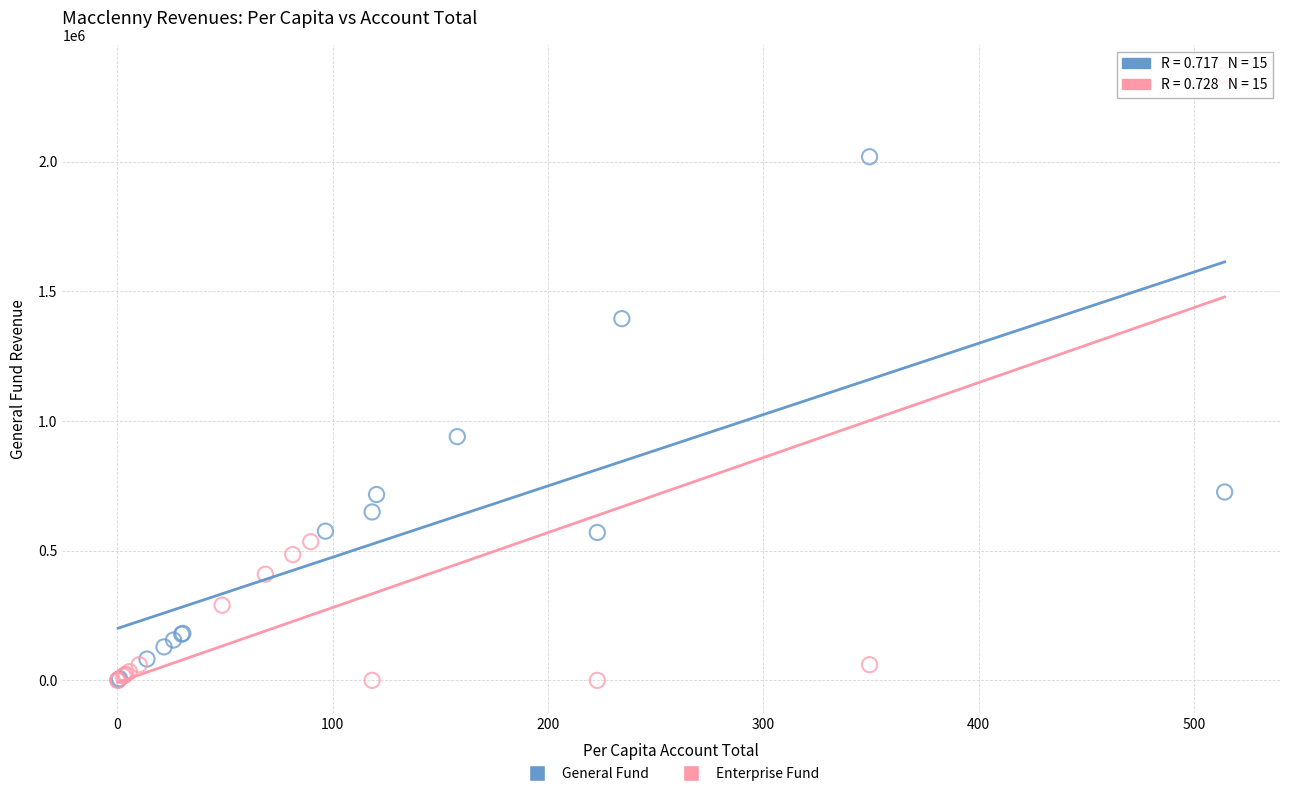

What are all the series names shown in the legend?

General Fund, Enterprise Fund